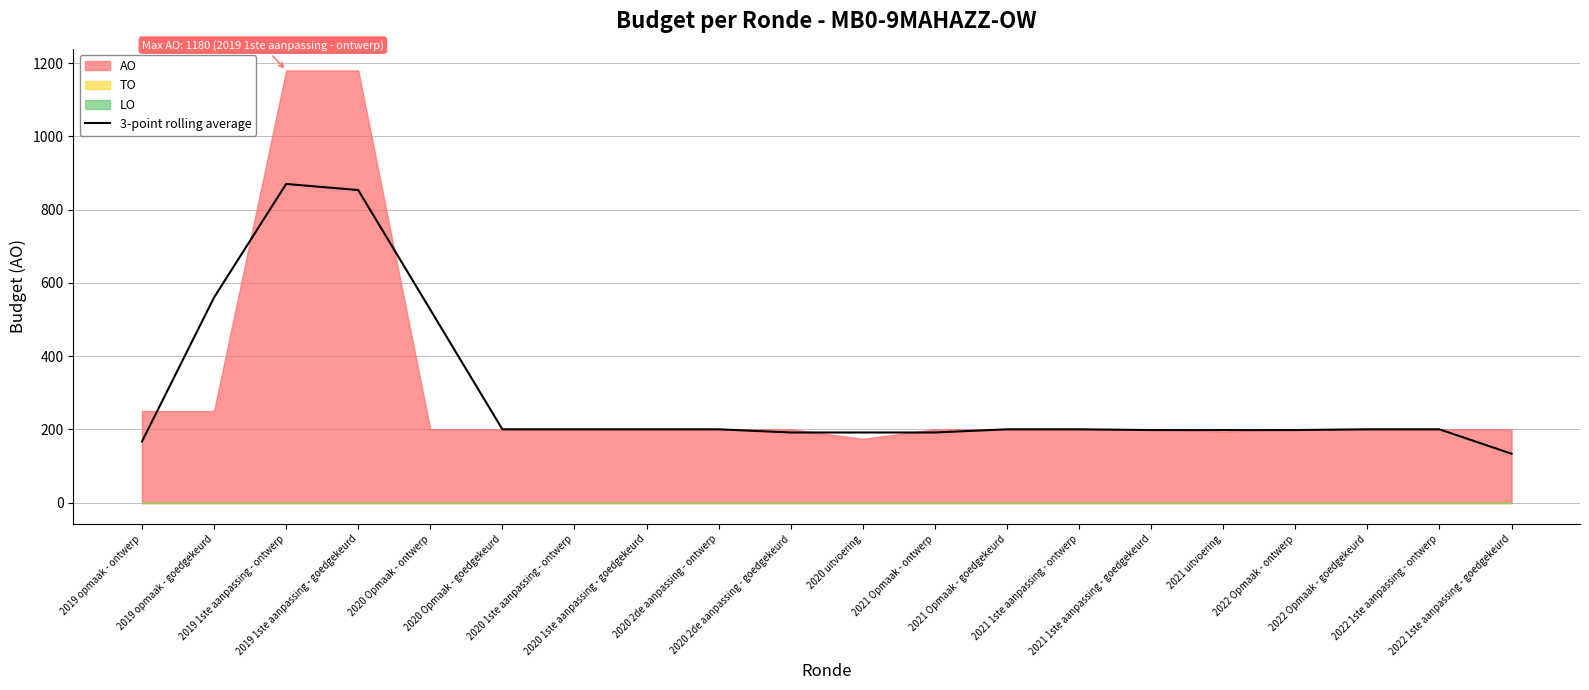

What is the label of the 12th point from the right?

2020 2de aanpassing - ontwerp